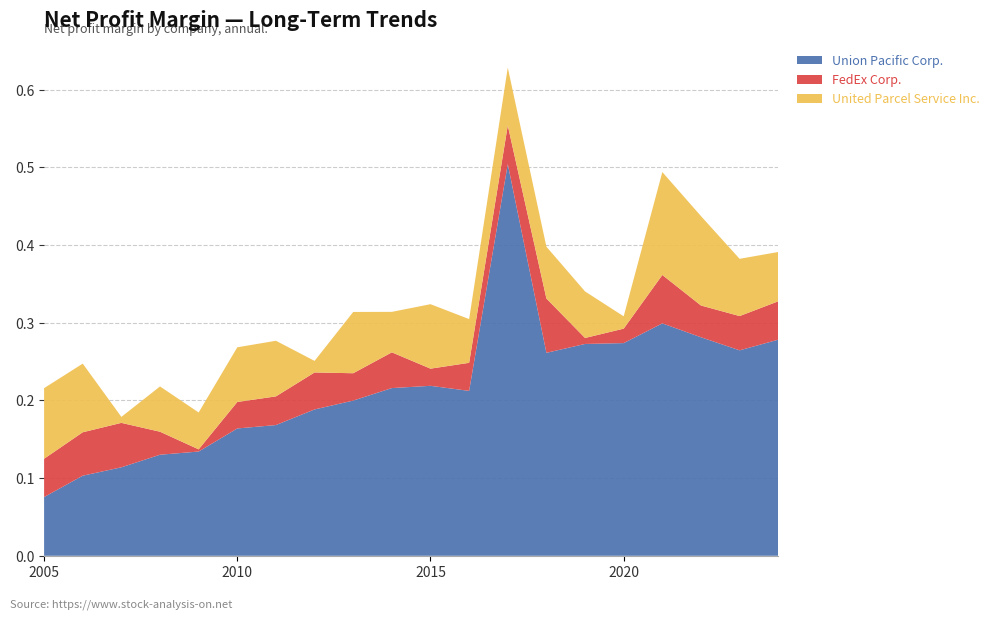

Reading right to left, extract all data points from this chart.

Union Pacific Corp.: 0.3	0.3	0.3	0.3	0.3	0.3	0.3	0.5	0.2	0.2	0.2	0.2	0.2	0.2	0.2	0.1	0.1	0.1	0.1	0.1
FedEx Corp.: 0.0	0.0	0.0	0.1	0.0	0.0	0.1	0.0	0.0	0.0	0.0	0.0	0.0	0.0	0.0	0.0	0.0	0.1	0.1	0.0
United Parcel Service Inc.: 0.1	0.1	0.1	0.1	0.0	0.1	0.1	0.1	0.1	0.1	0.1	0.1	0.0	0.1	0.1	0.0	0.1	0.0	0.1	0.1